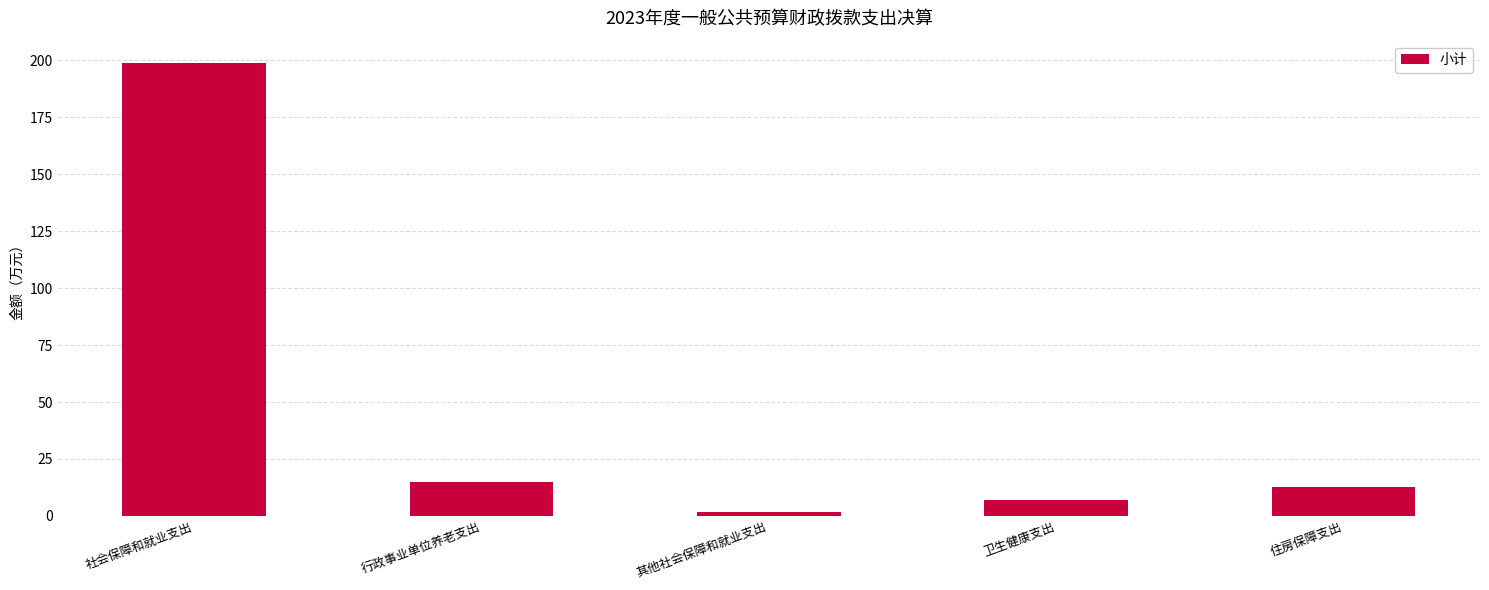

What is the change in value from 社会保障和就业支出 to 卫生健康支出?

-191.7